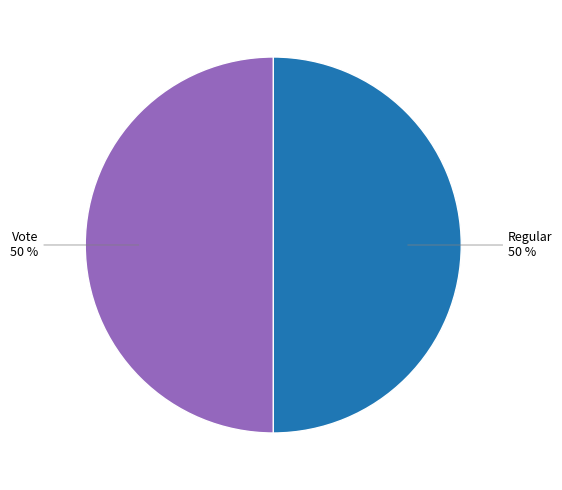

To the nearest percent, what is the average slice percentage?

50%